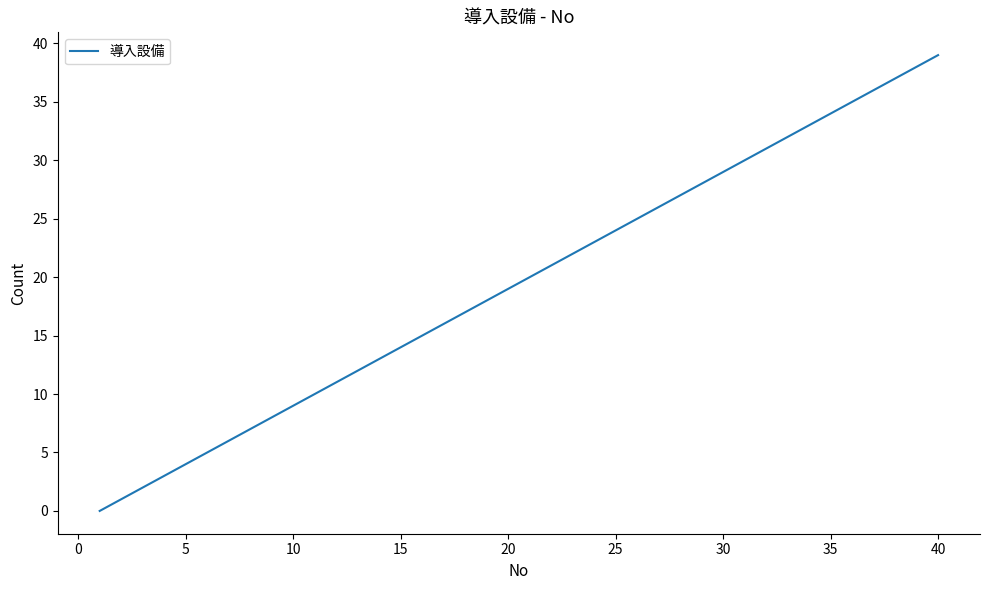

What is the greatest value displayed?

39